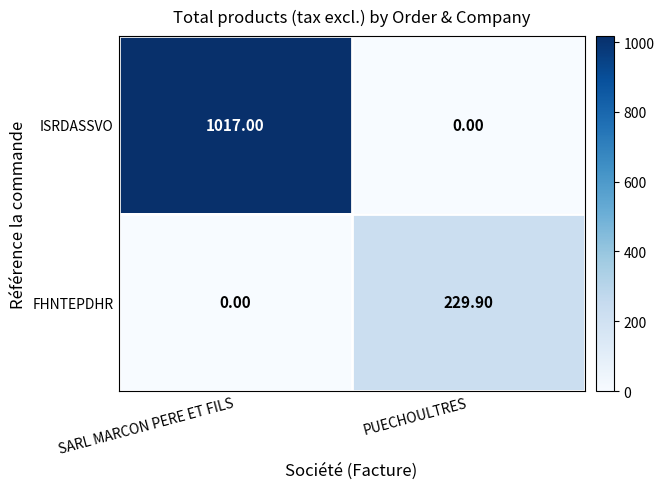

What is the difference between the maximum and minimum values in the ISRDASSVO series?

1017.0